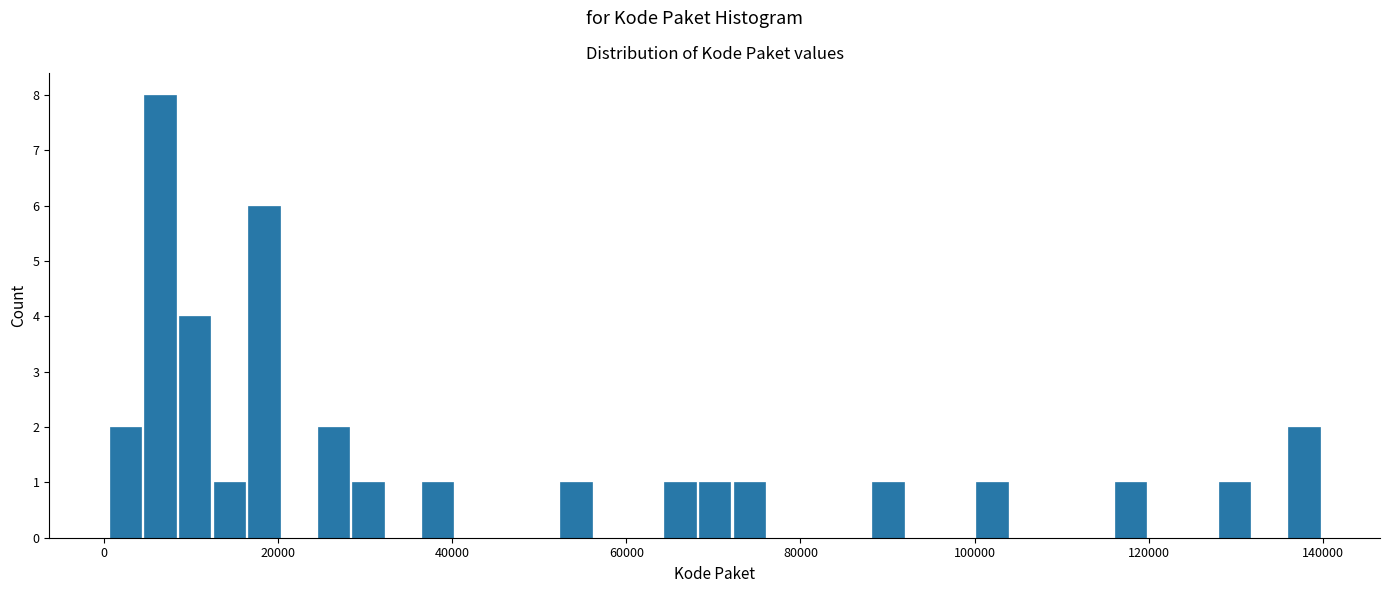

Around what value on the x-axis is the tallest bar? Give the approximate position of its centre, as read against the axis.

6000